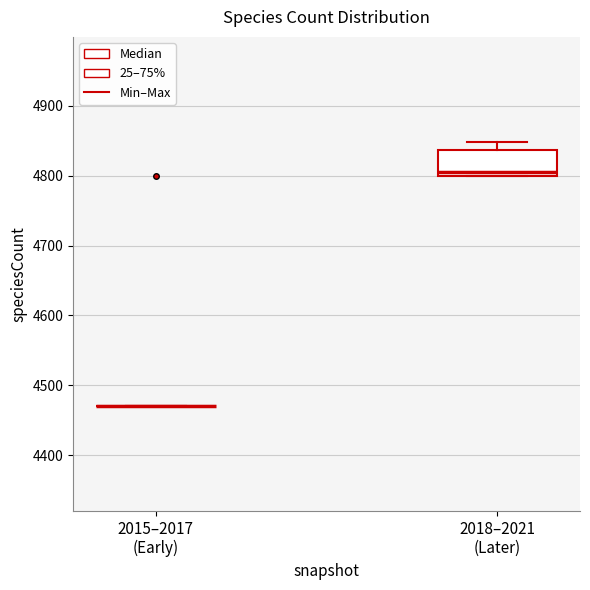

Where does the upper whisker of the box for 2018–2021 (Later) end on the y-axis? The values are not printed on the chart, so give them approximately, as read against the axis.

4850